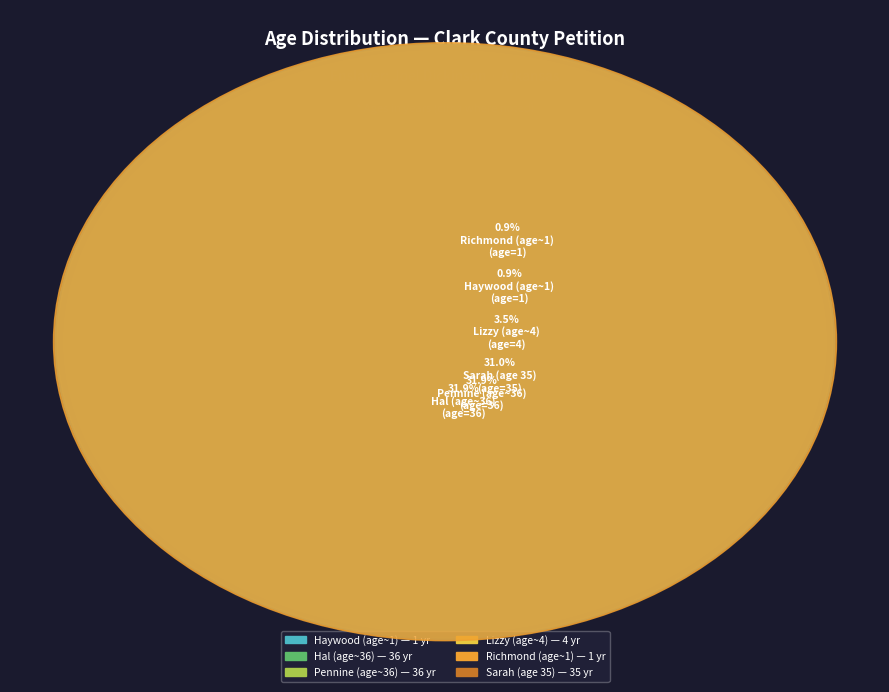

What is the change in value from Hal (age~36) to Lizzy (age~4)?

-32